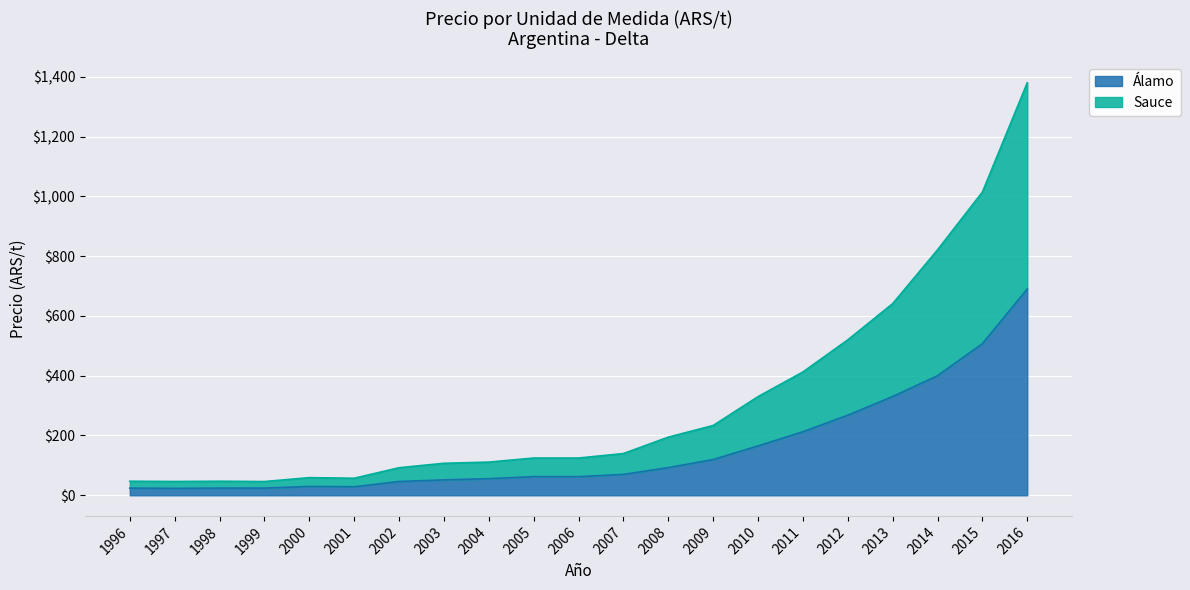

Reading left to right, what are all the values shown in this chart?

Álamo: 1996=24.0	1997=23.2	1998=24.0	1999=24.0	2000=29.5	2001=28.5	2002=46.1	2003=51.5	2004=55.5	2005=62.3	2006=62.3	2007=69.8	2008=92.5	2009=119.5	2010=165.0	2011=212.5	2012=267.9	2013=330.3	2014=400.0	2015=507.2	2016=690.0
Sauce: 1996=47.0	1997=46.2	1998=47.0	1999=46.0	2000=59.0	2001=57.0	2002=92.1	2003=107.0	2004=111.0	2005=124.6	2006=124.6	2007=139.6	2008=194.5	2009=233.5	2010=330.0	2011=412.5	2012=520.0	2013=641.1	2014=821.0	2015=1014.4	2016=1380.0